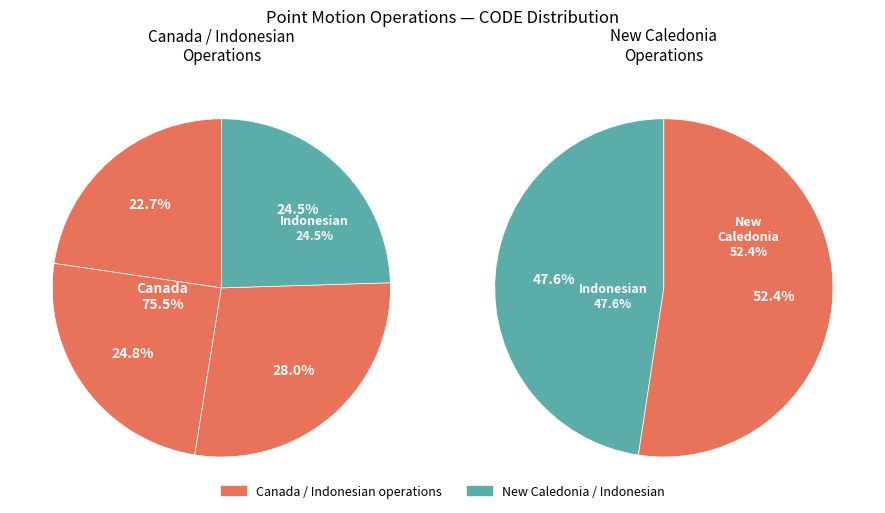

Does Indonesian Deformation Model 2020 account for over 50% of the chart?

No